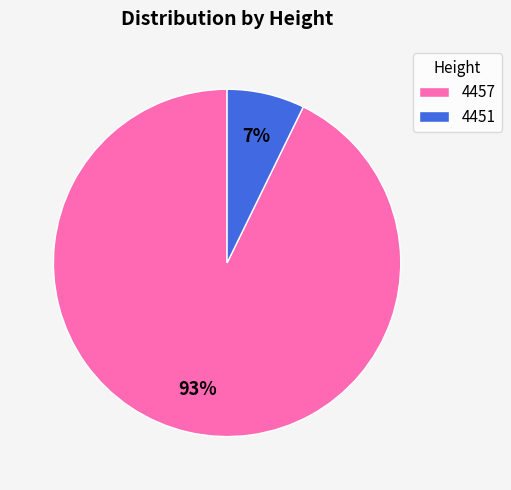

Which category has the smallest portion of the pie?

4451